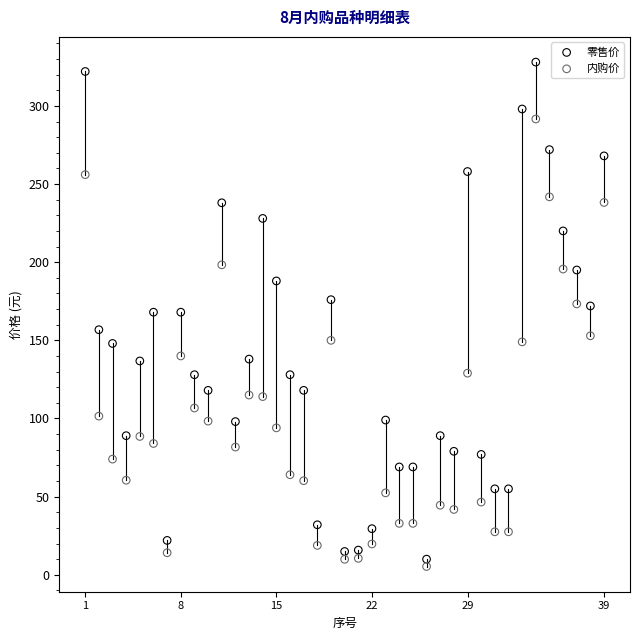

What is the X range (max minus min) for the scatter plot?

38.0